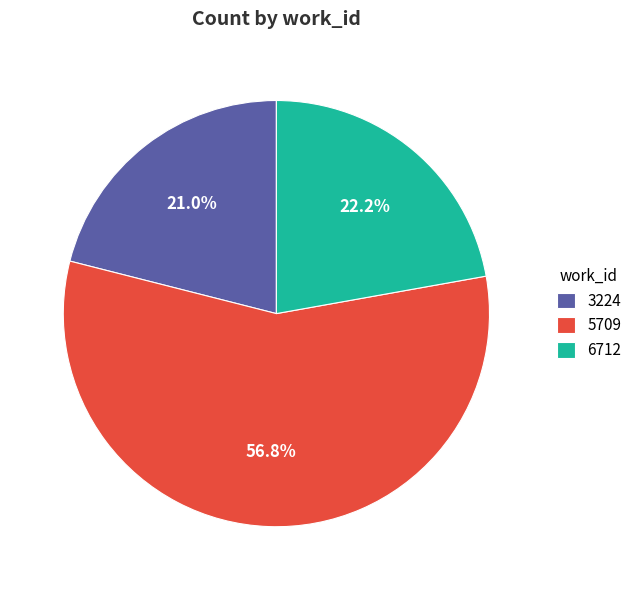

Combined, what portion of the pie is 6712 and 3224?

43.2%